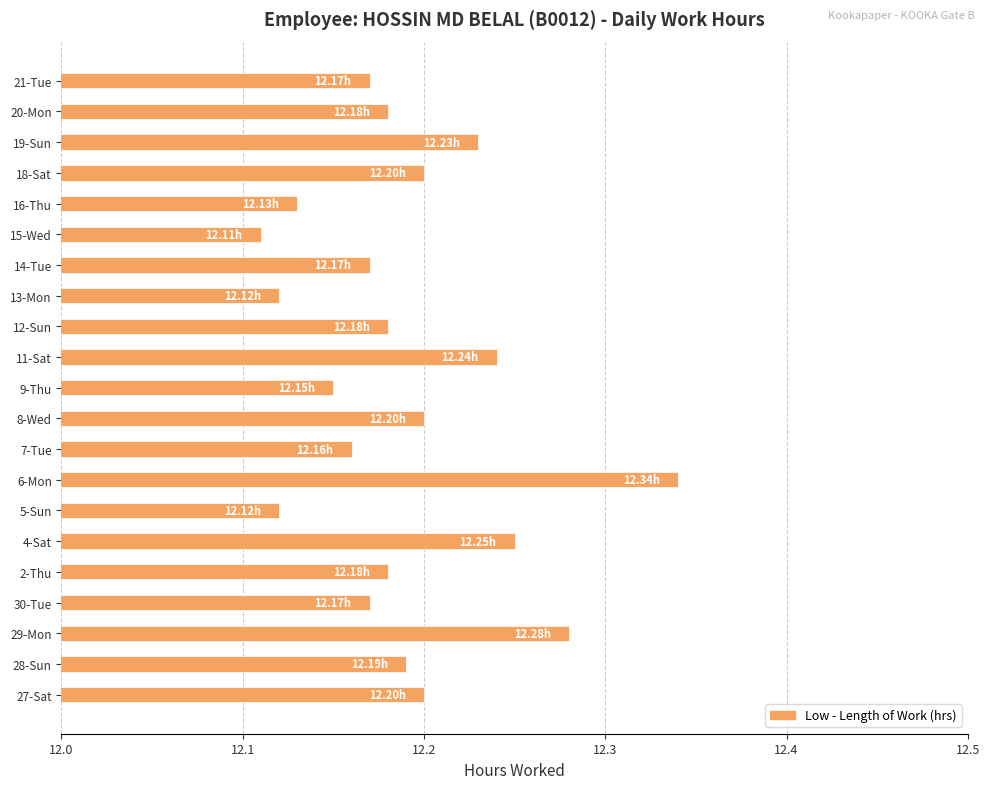

Which has a higher value, 19-Sun or 16-Thu?

19-Sun